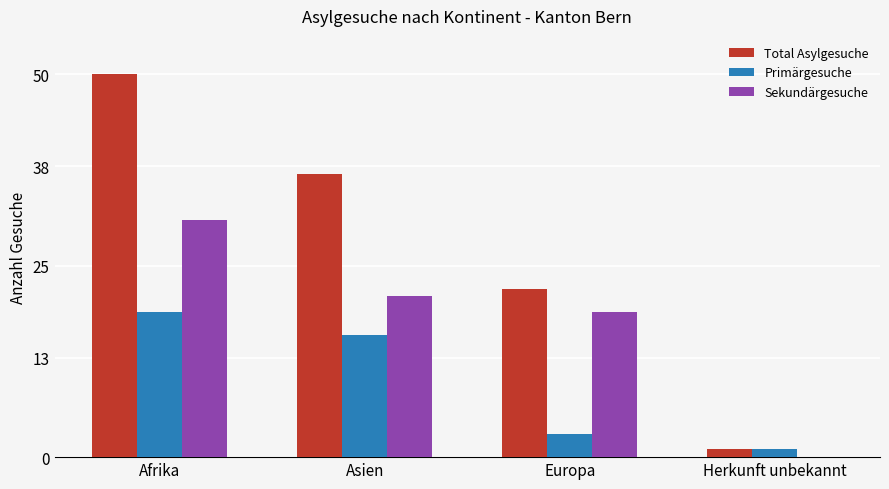

Reading right to left, list all the values displayed in this chart.

Total Asylgesuche: 1	22	37	50
Primärgesuche: 1	3	16	19
Sekundärgesuche: 0	19	21	31